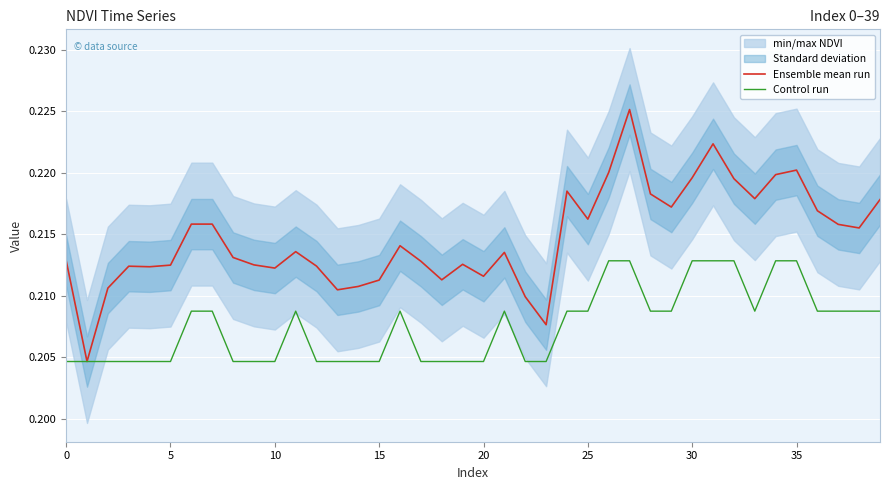

At which category is the sum across all series the highest?

27